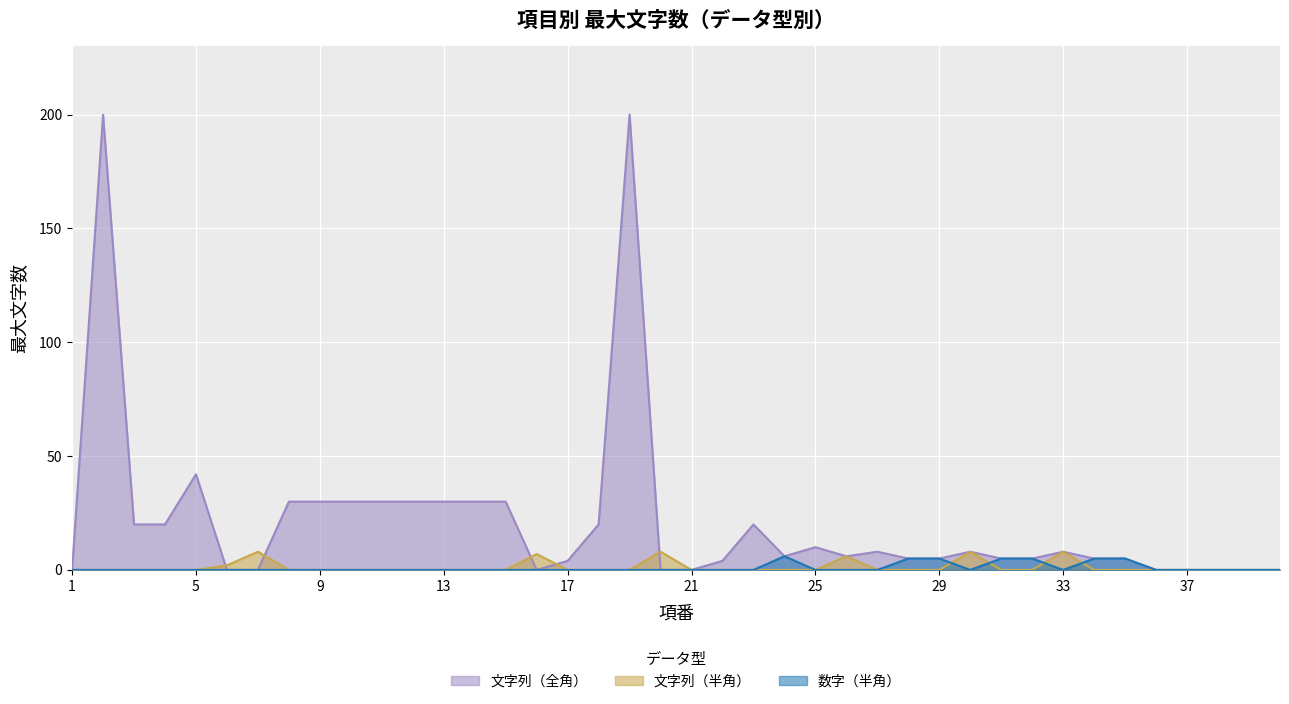

Does the chart display data point markers on the line(s)?

No